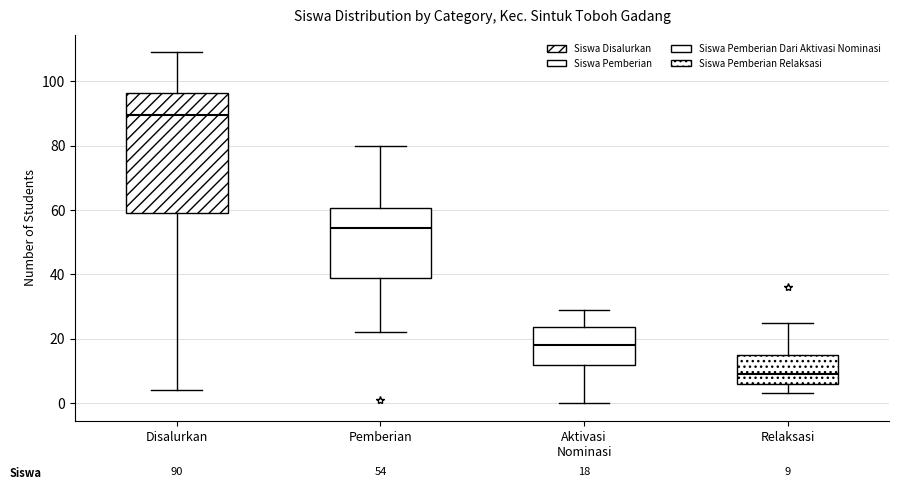

Comparing the boxes themselves (not the whiskers), which one is the tallest?

Disalurkan